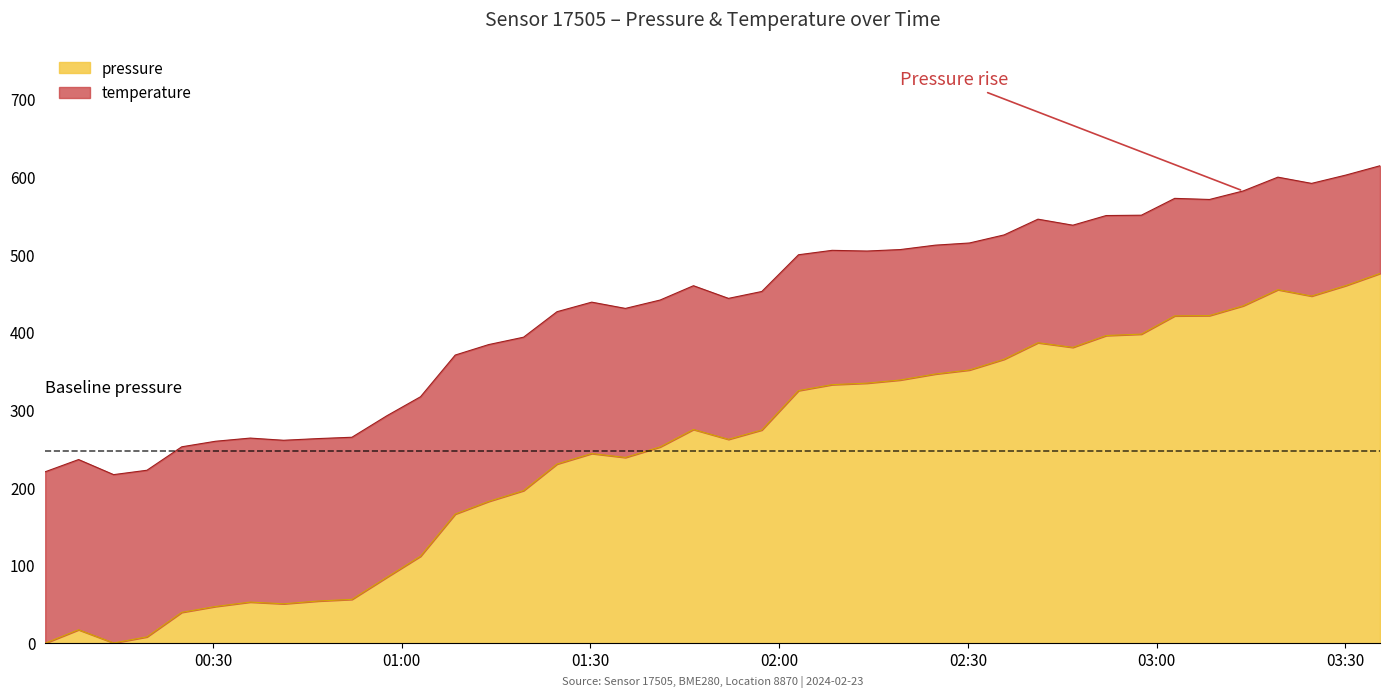

Which category has the lowest value across all series?

2024-02-23T00:03:20